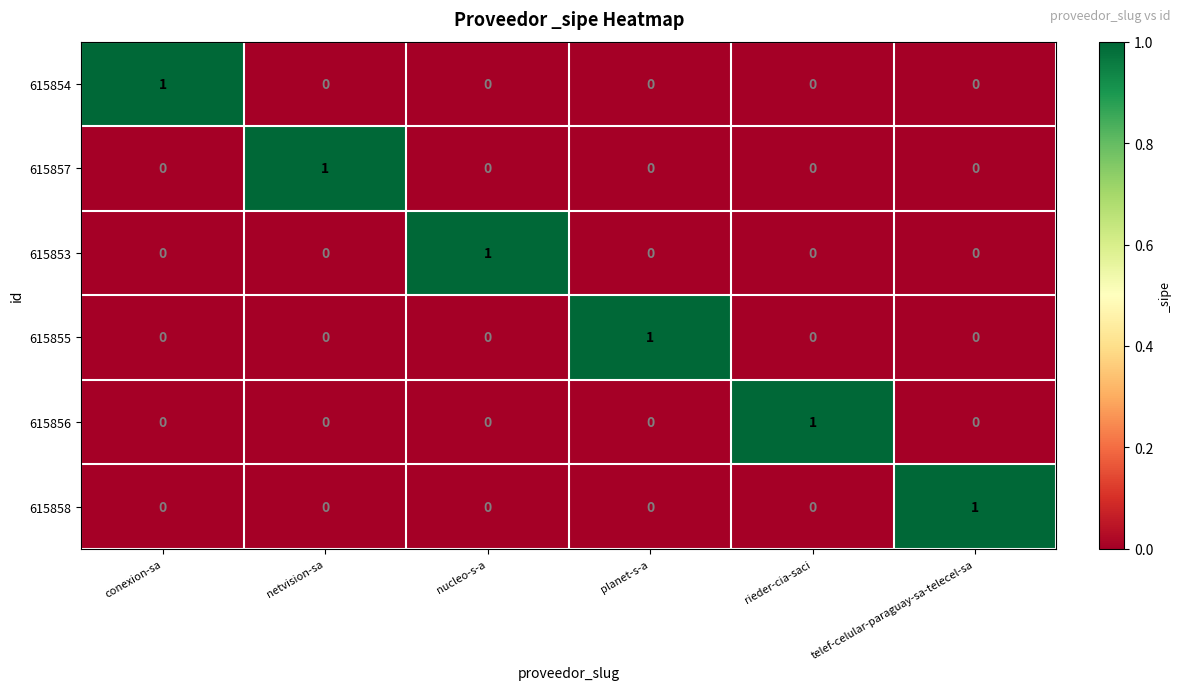

Is the value of 615858 at netvision-sa greater than the value of 615855 at planet-s-a?

No